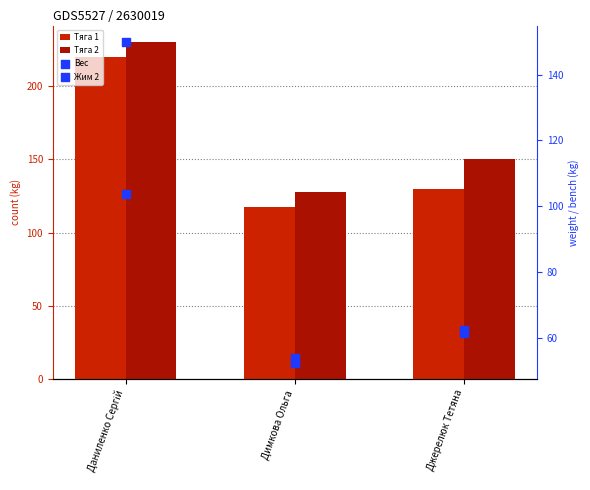

Which series reaches the minimum Y coordinate?

Жим 2